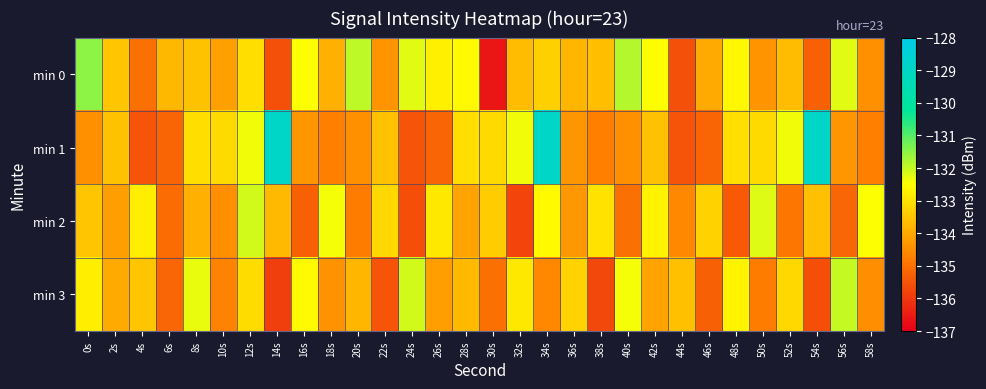

At which category is the sum across all series the highest?

34s